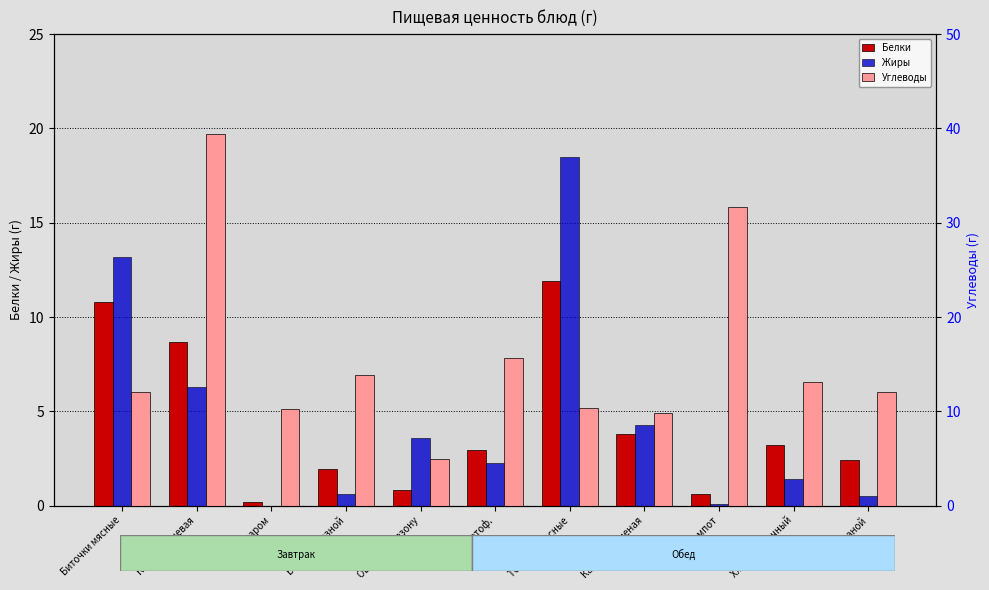

List the labels in order of Углеводы value, smallest first.

Овощи по сезону, Капуста тушеная, Чай с сахаром, Тефтели мясные, Хлеб ржаной, Биточки мясные, Хлеб пшеничный, Батон нарезной, Суп картоф., Компот, Каша гречневая